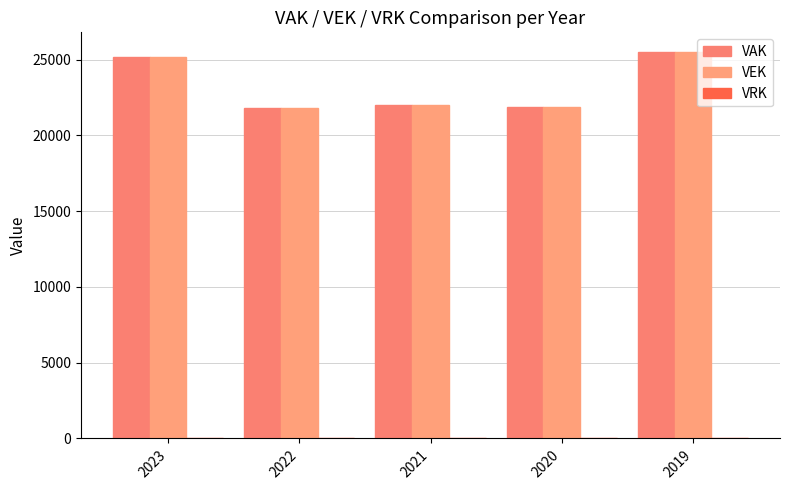

What is the difference between the maximum and minimum values in the VAK series?

3715